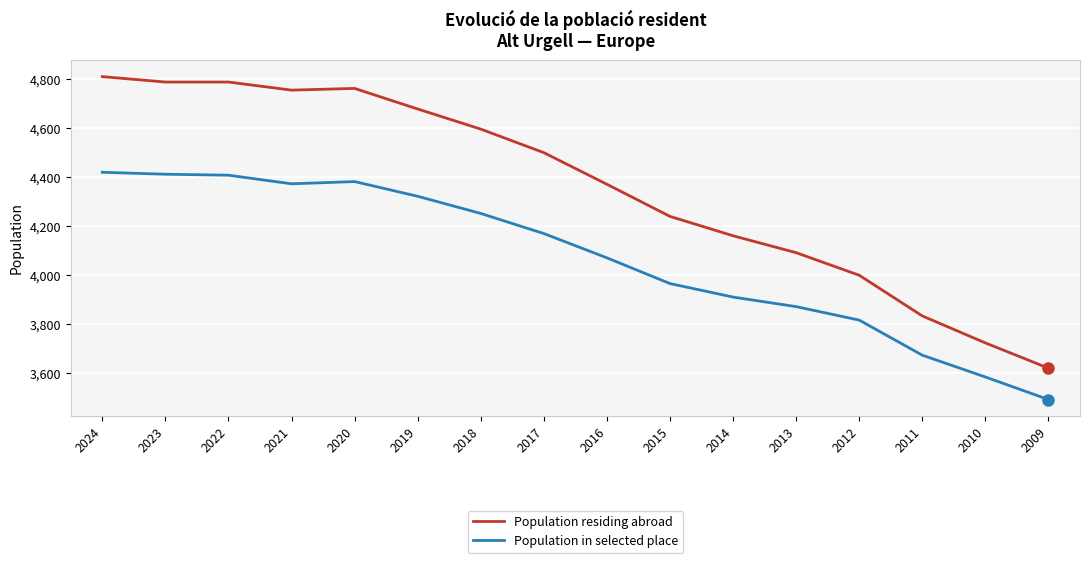

The Population residing abroad series shows 2166 at 2023. True or false?

False